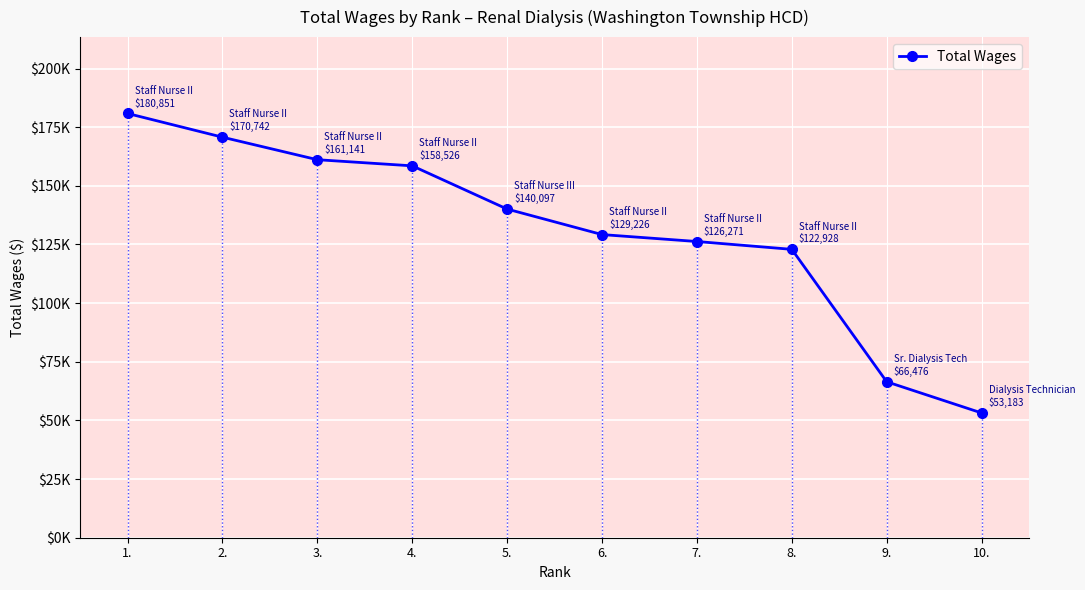

Is it true that the value at 3. is 85453?

False